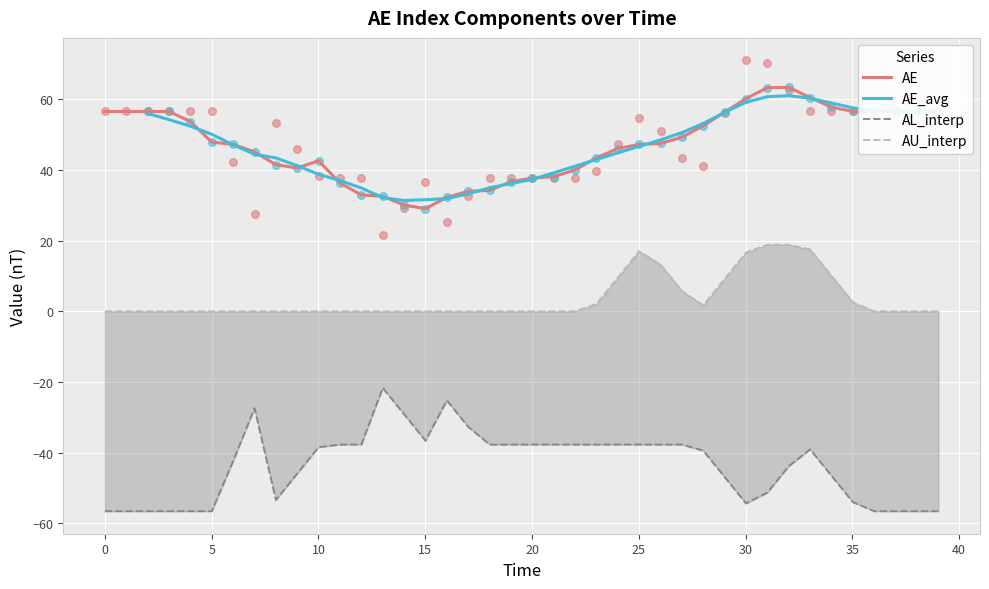

Which series contains the lowest Y value?

AL_interp